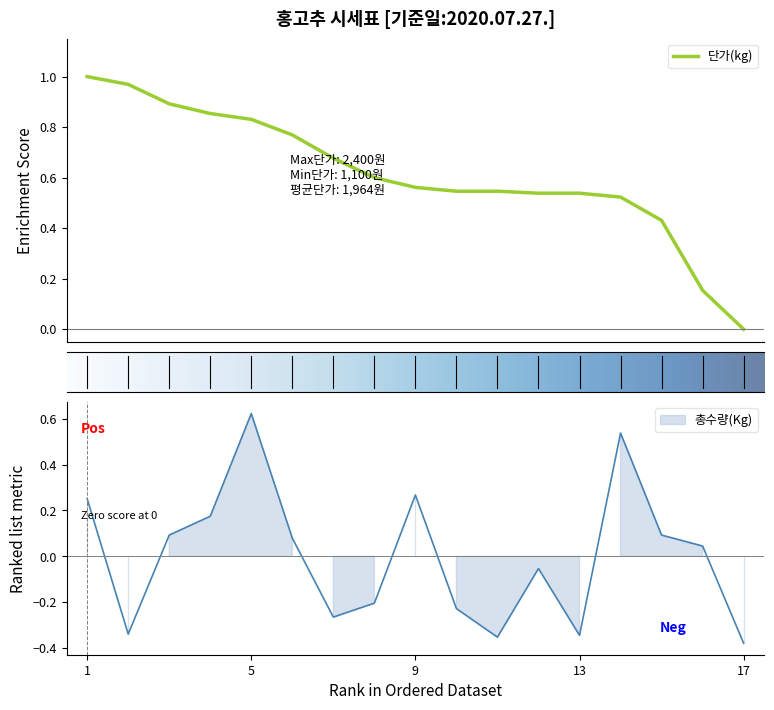

List the series in order of their peak value, lowest first.

총수량(Kg), 단가(kg)